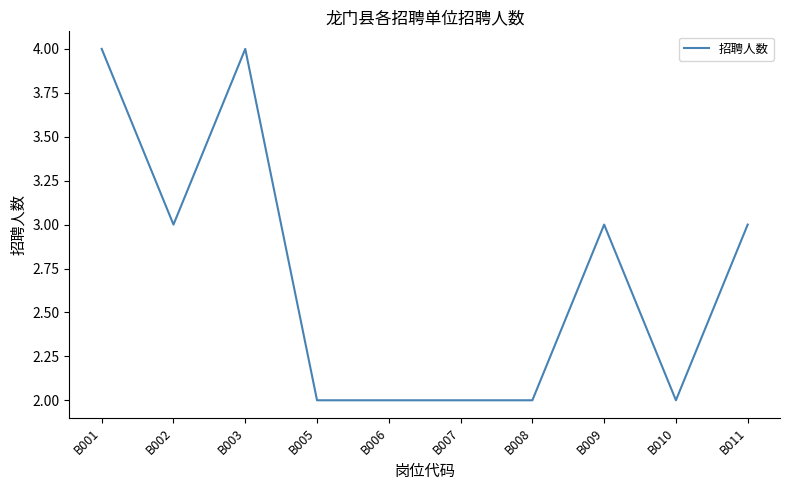

What is the sum of all values?

27